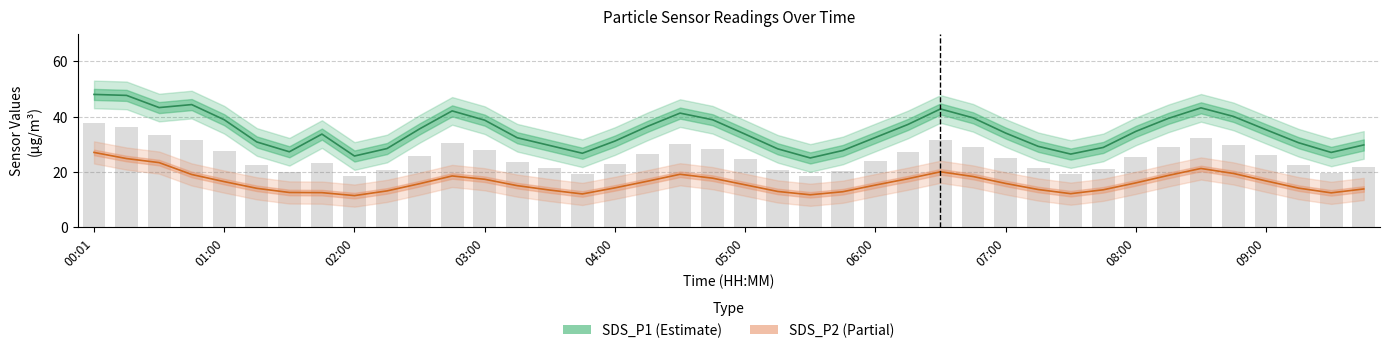

At which category does the chart reach its peak across all series?

00:01